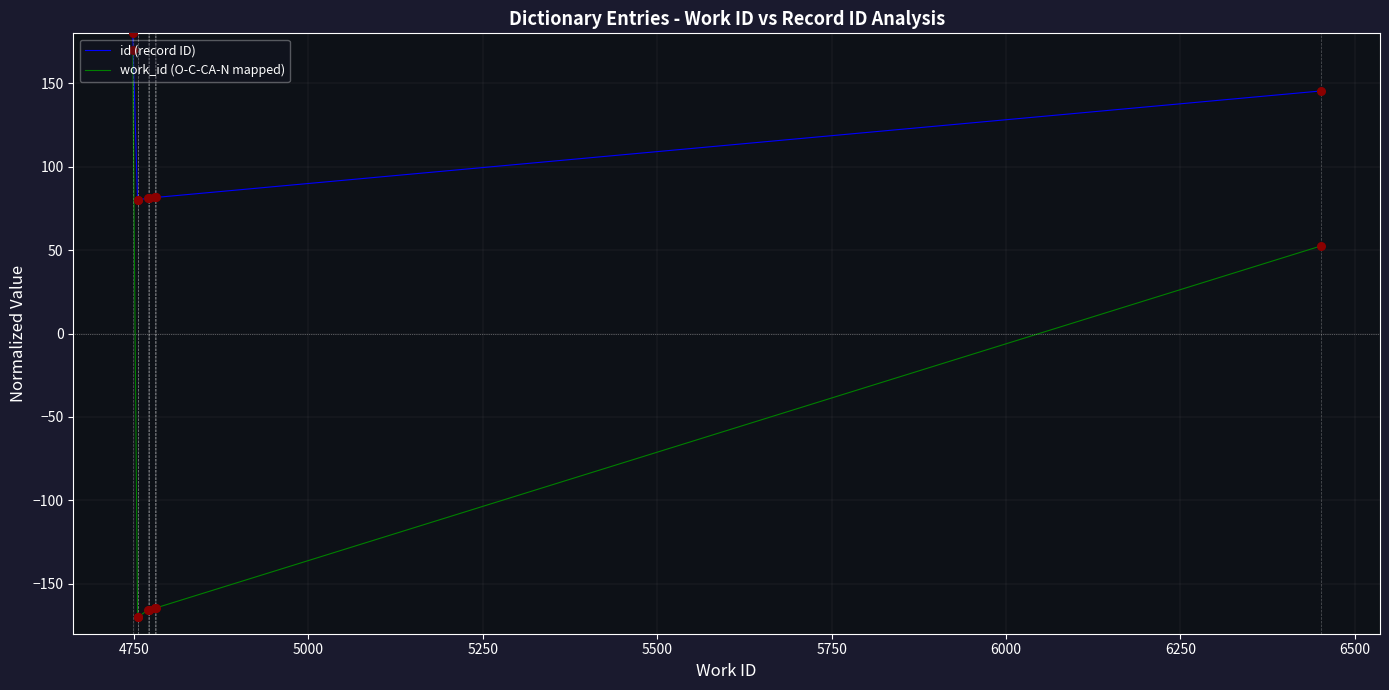

Which series has the largest Y range (max minus min)?

work_id (O-C-CA-N mapped)